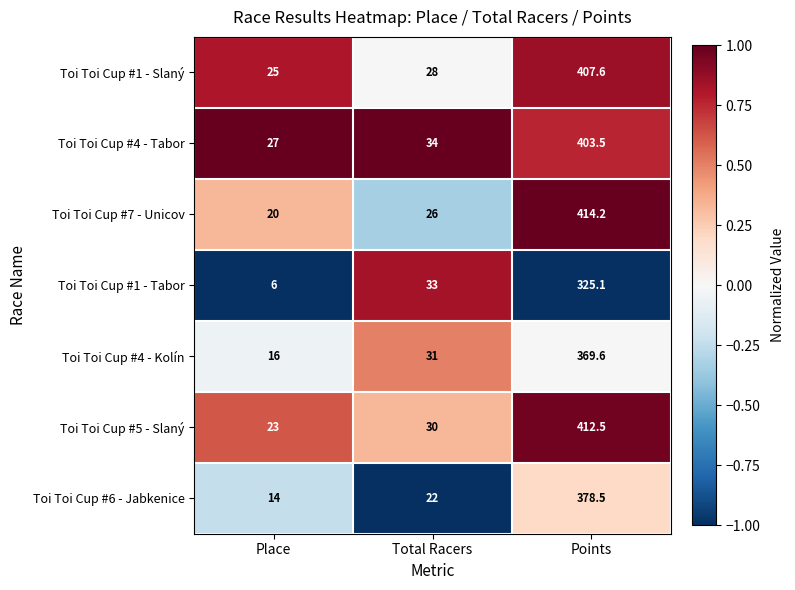

At which label is Toi Toi Cup #4 - Kolín closest to 192?

Total Racers